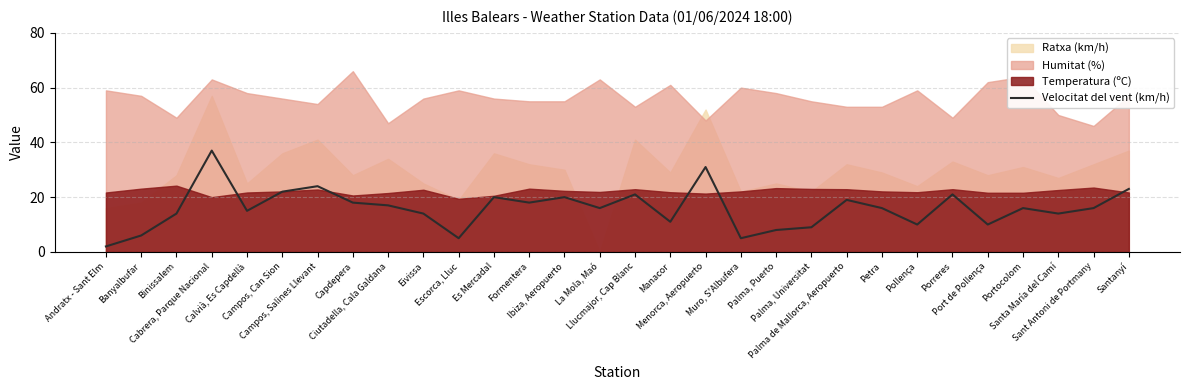

What is the difference between the values at Muro, S'Albufera and Es Mercadal?

15